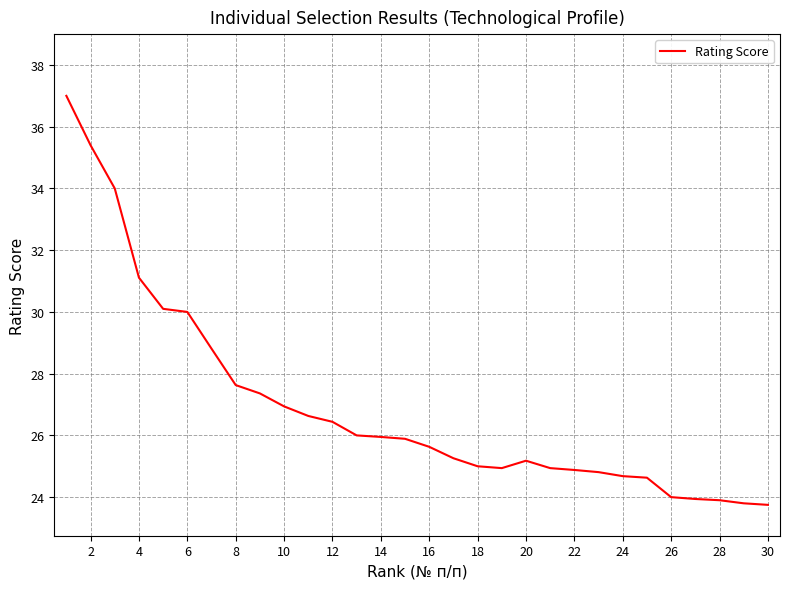

What is the smallest value displayed?

23.8